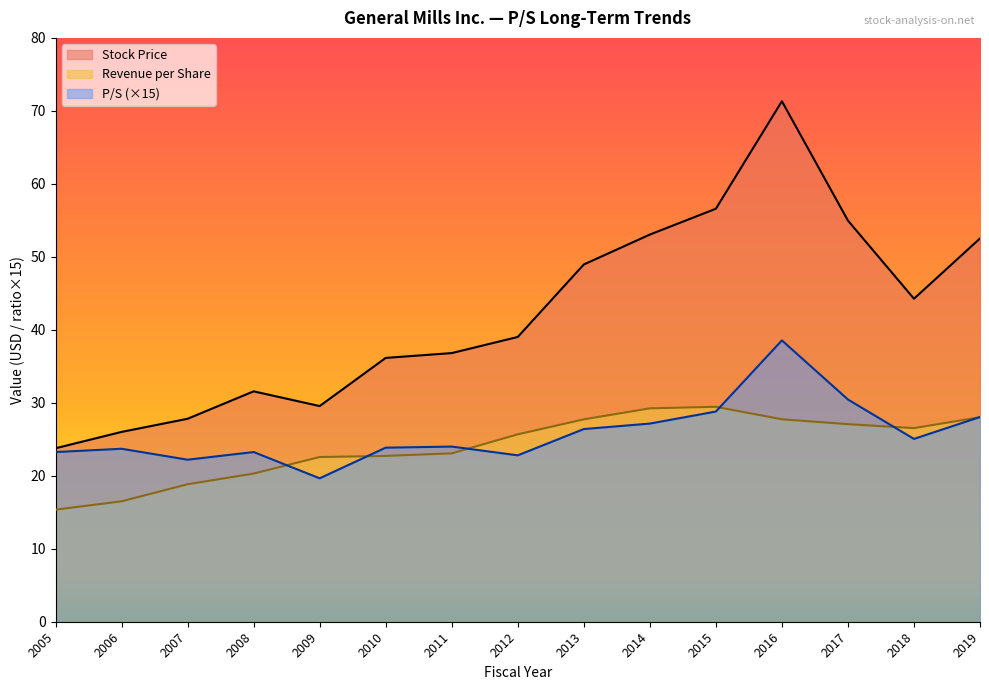

Is the value of Stock Price at 2005 greater than the value of Revenue per Share at 2008?

Yes